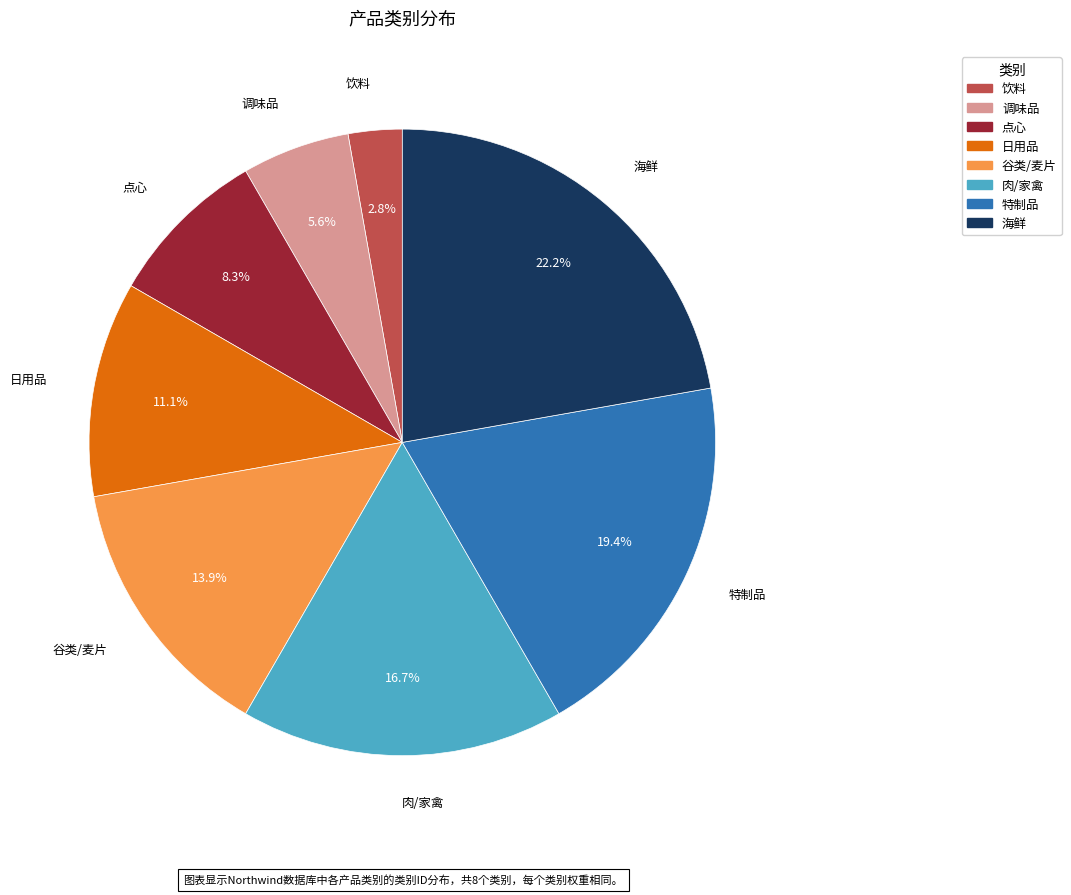

How many slices are in this pie chart?

8